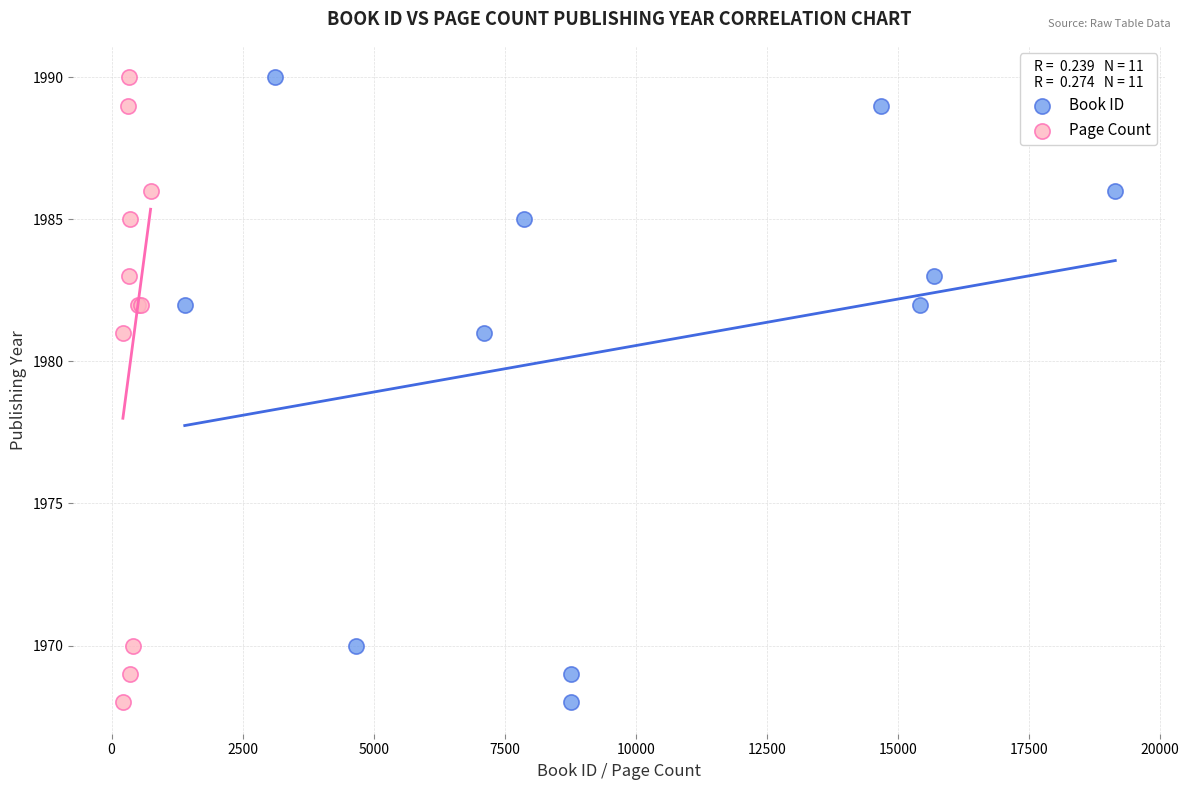

What are all the series names shown in the legend?

Book ID, Page Count